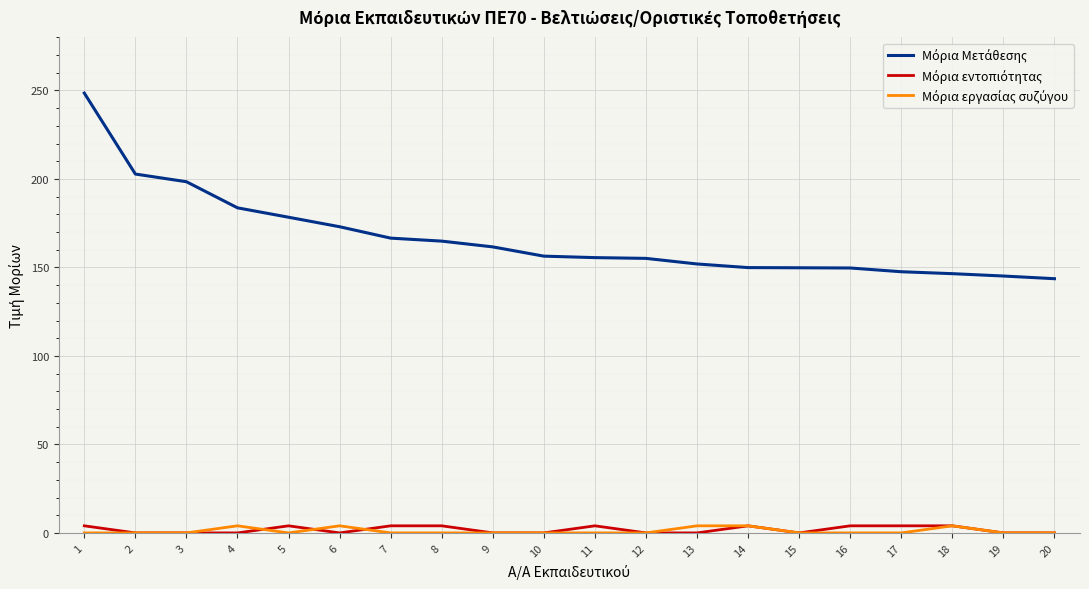

What is the maximum value shown in the chart?

248.5